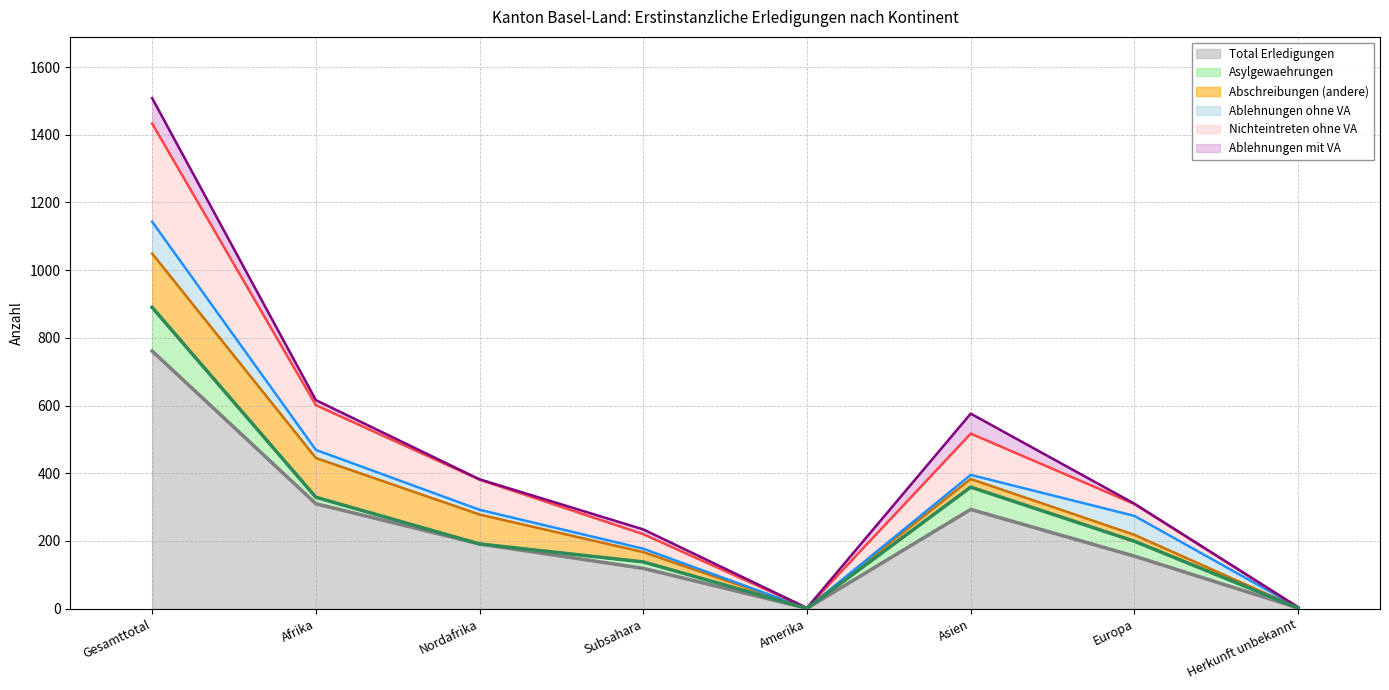

Reading left to right, extract all data points from this chart.

Total Erledigungen: 761	310	191	119	1	293	155	2
Asylgewaehrungen: 129	19	0	19	0	66	44	0
Abschreibungen (andere): 159	116	87	29	0	24	19	0
Ablehnungen ohne VA: 94	24	14	10	0	12	56	2
Nichteintreten ohne VA: 290	132	89	43	1	122	35	0
Ablehnungen mit VA: 75	15	1	14	0	59	1	0